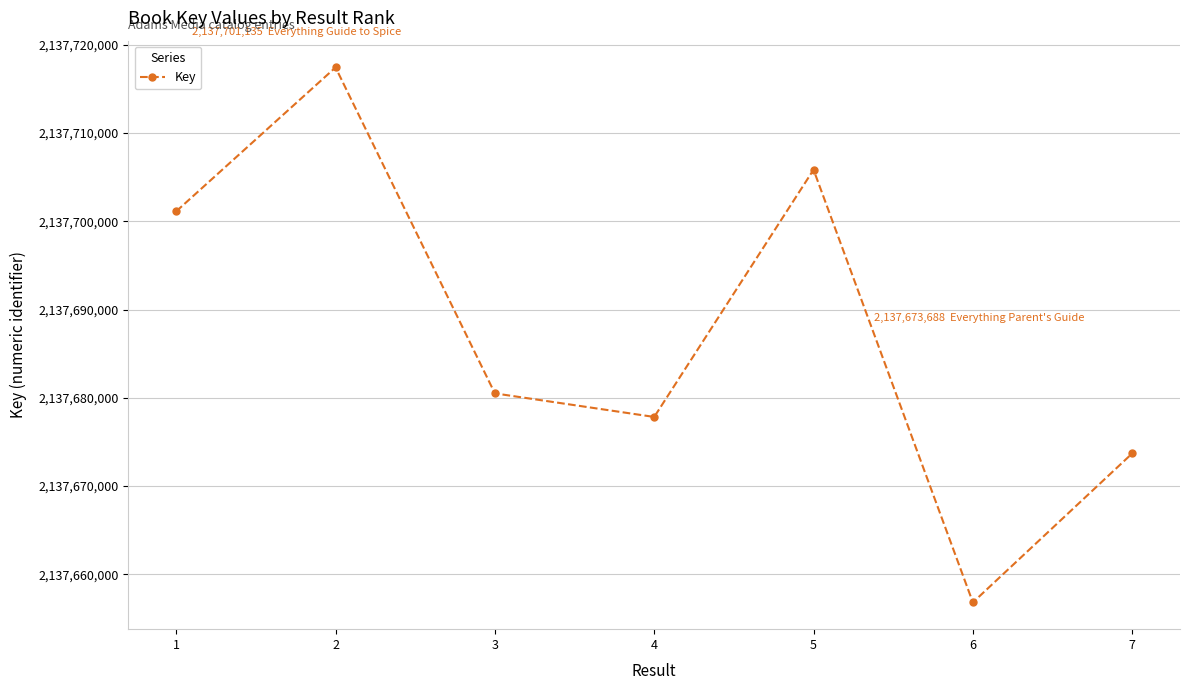

At which category does the chart reach its peak across all series?

2